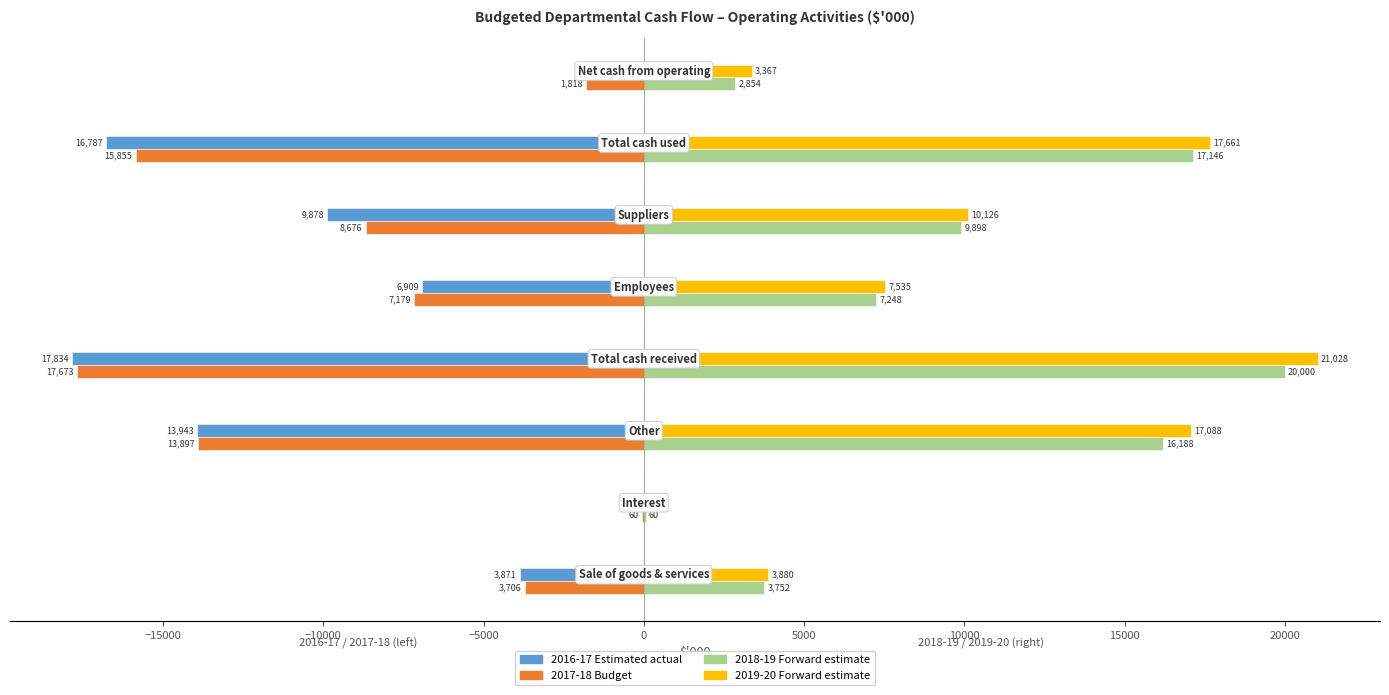

Which series has the largest total across all categories?

2019-20 Forward estimate